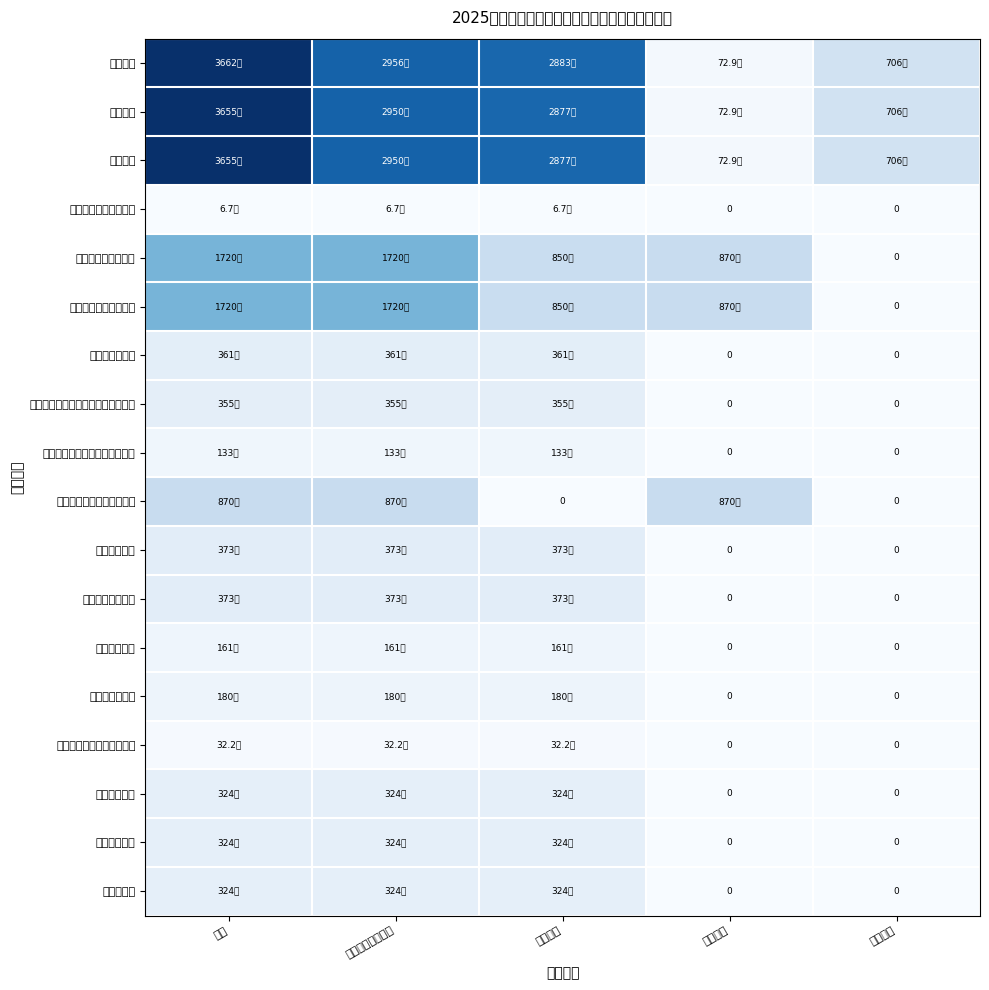

True or false: 其他行政事业单位医疗支出 has a value of 0.0 at 项目支出.

True